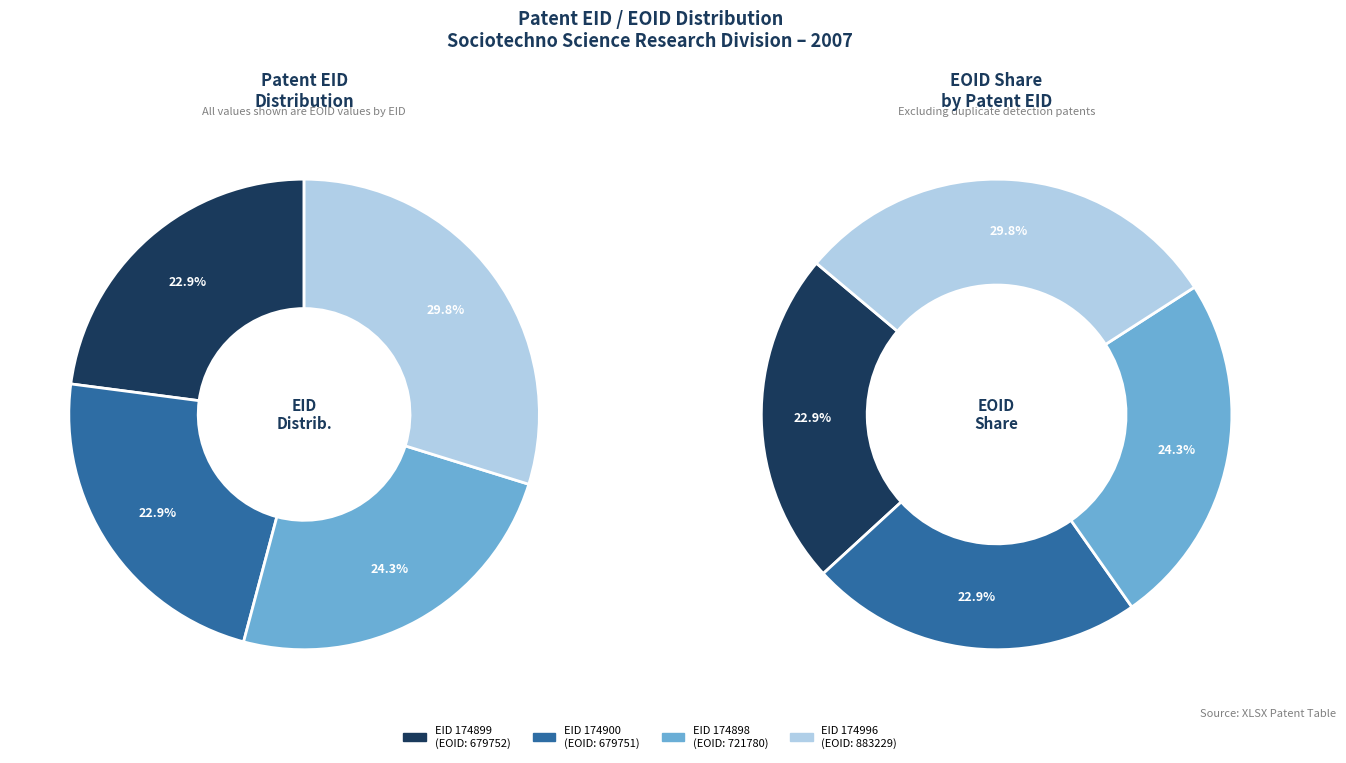

Between 174900 and 174898, which is larger?

174898